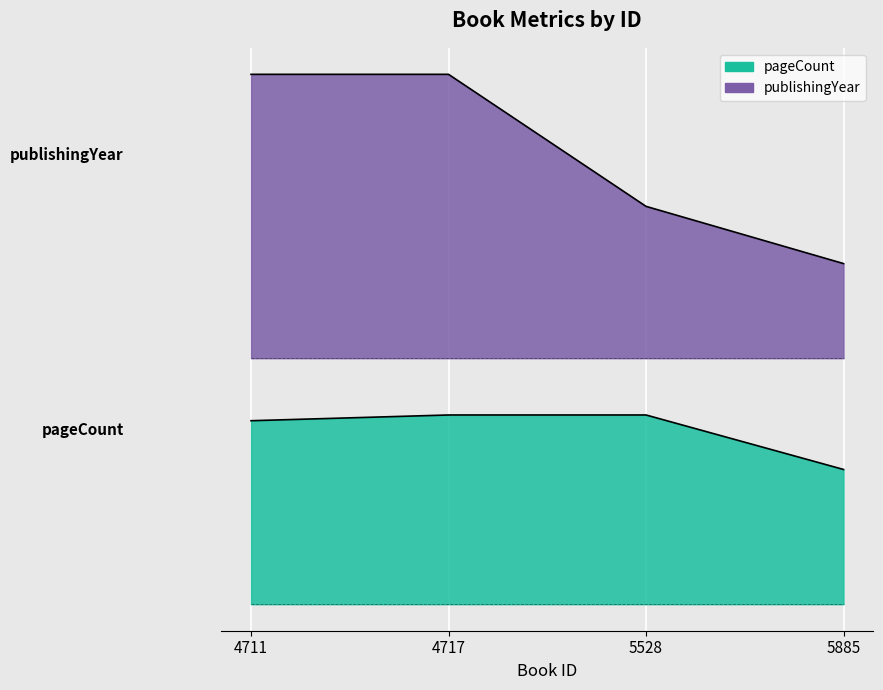

True or false: pageCount and publishingYear intersect in this chart.

False